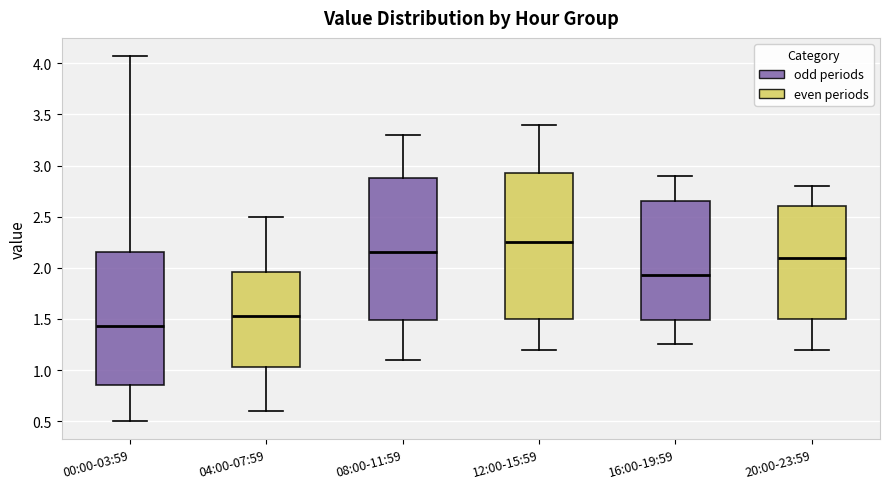

Where is the upper edge of the box for 08:00-11:59 on the y-axis? The values are not printed on the chart, so give them approximately, as read against the axis.

2.90